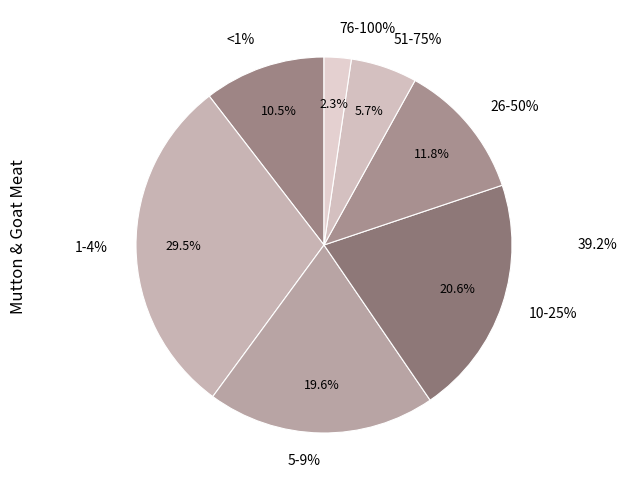

To the nearest percent, what is the difference between the 51-75% and 76-100% slice percentages?

3%